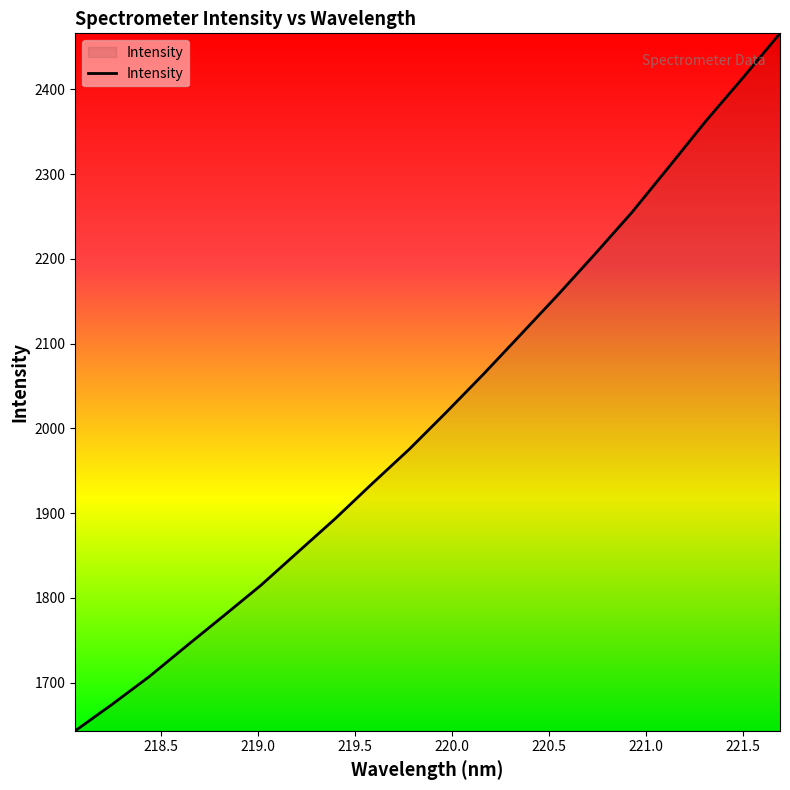

What is the smallest value displayed?

1643.3